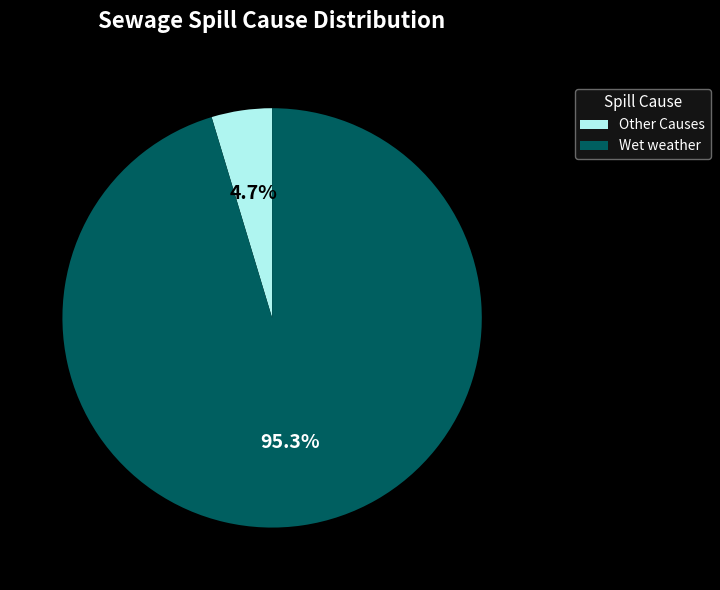

Does Other Causes represent more than half of the total?

No